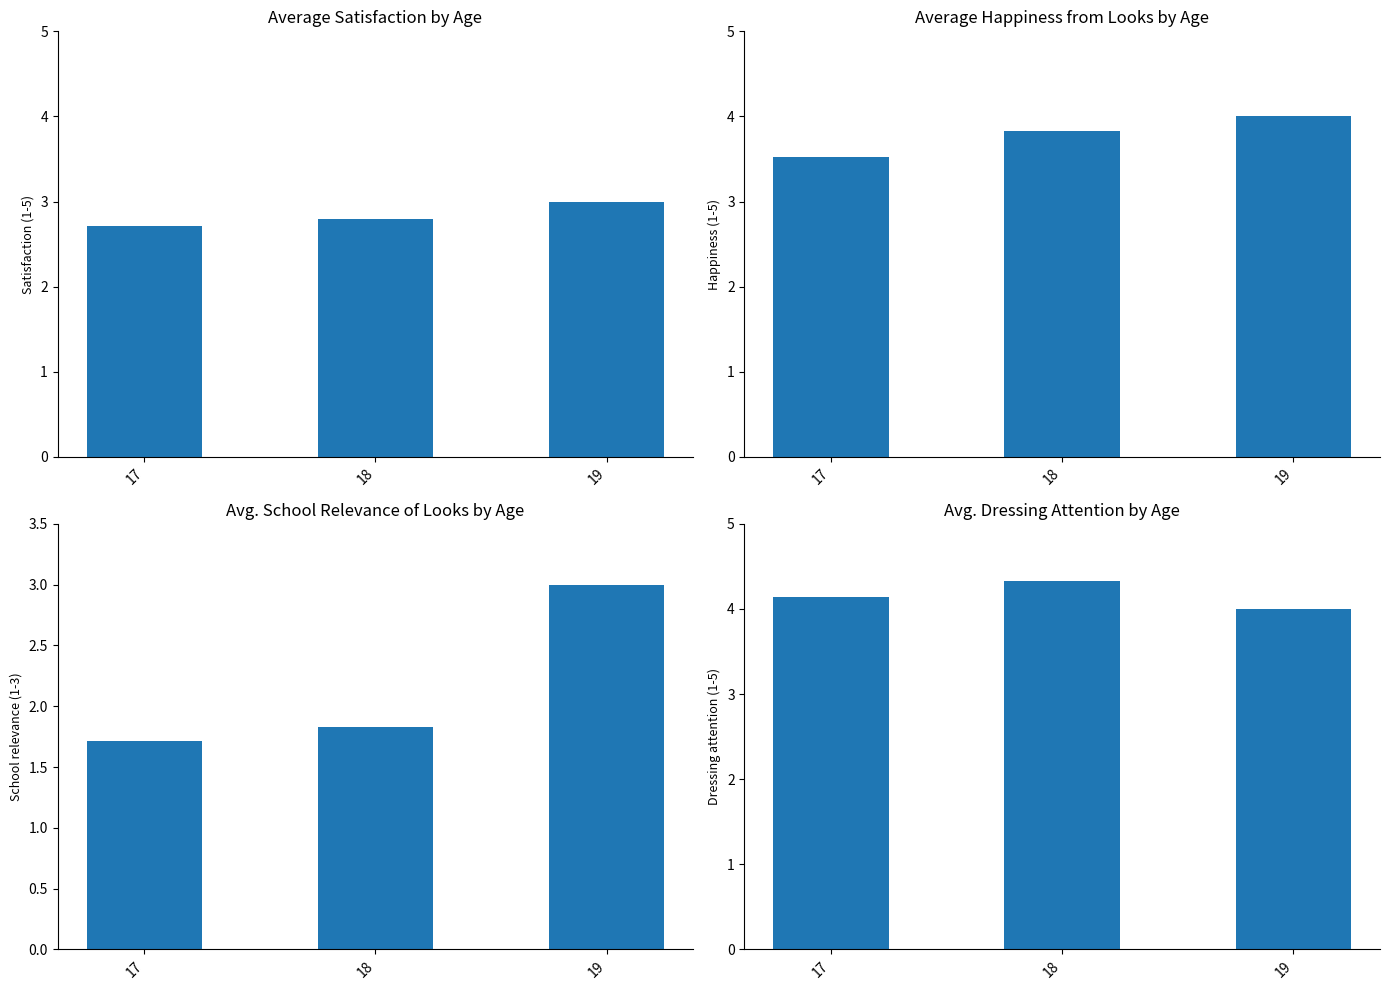

What is the difference between the School relevance values at 17 and 19?

1.3